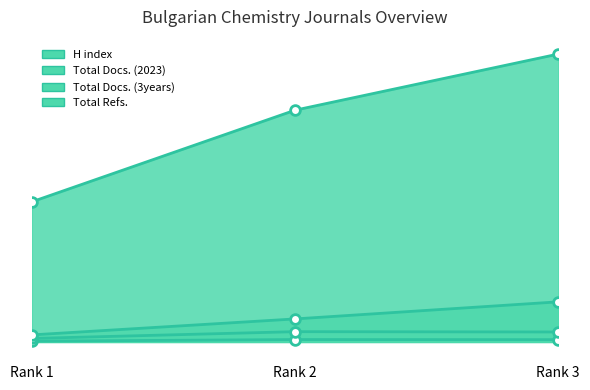

Rank the series by their maximum value, from lowest to highest.

H index, Total Docs. (2023), Total Docs. (3years), Total Refs.